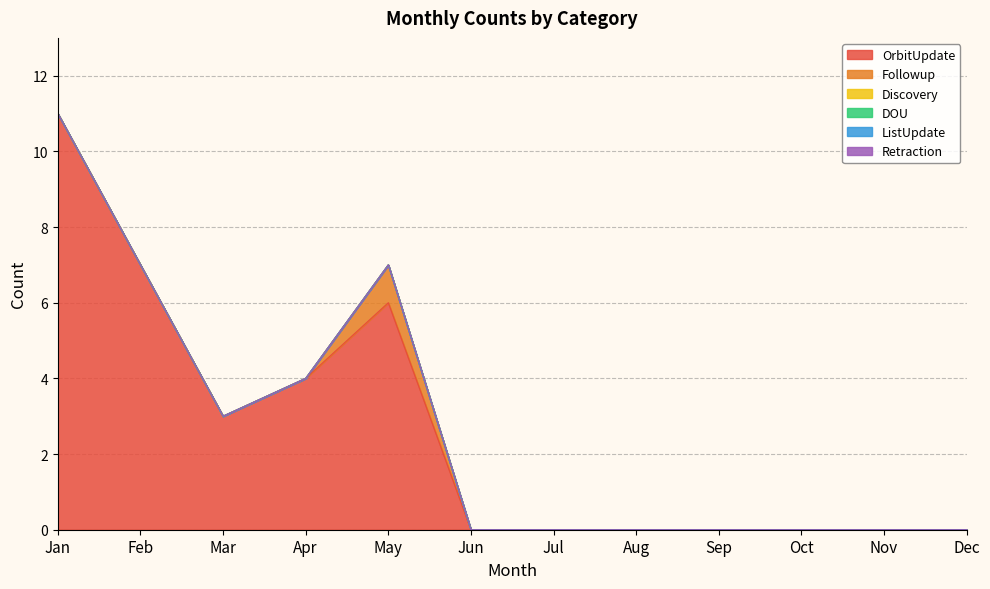

How many series are shown in this chart?

6